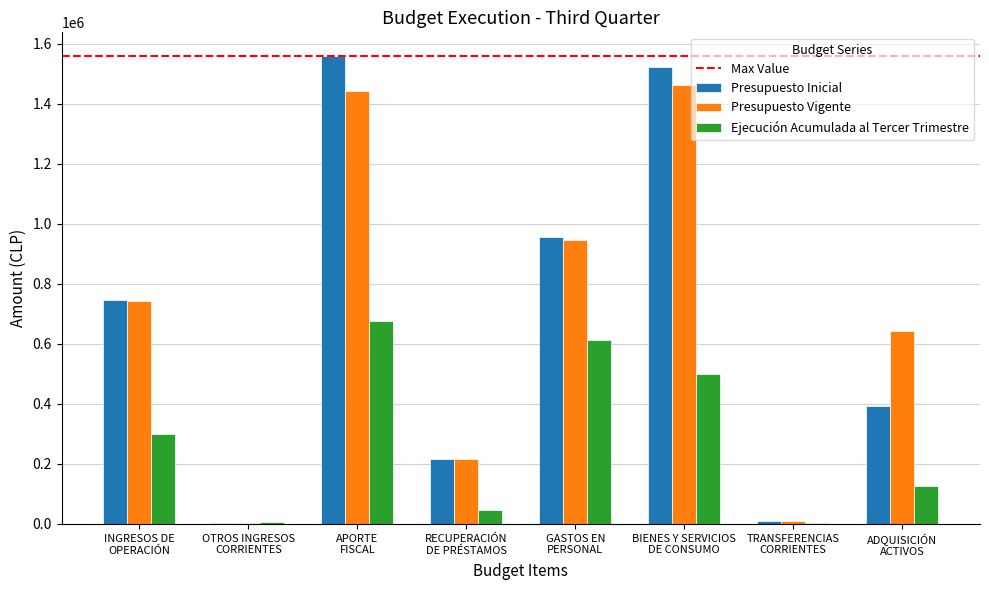

What is the sum of all Presupuesto Vigente values?

5462861